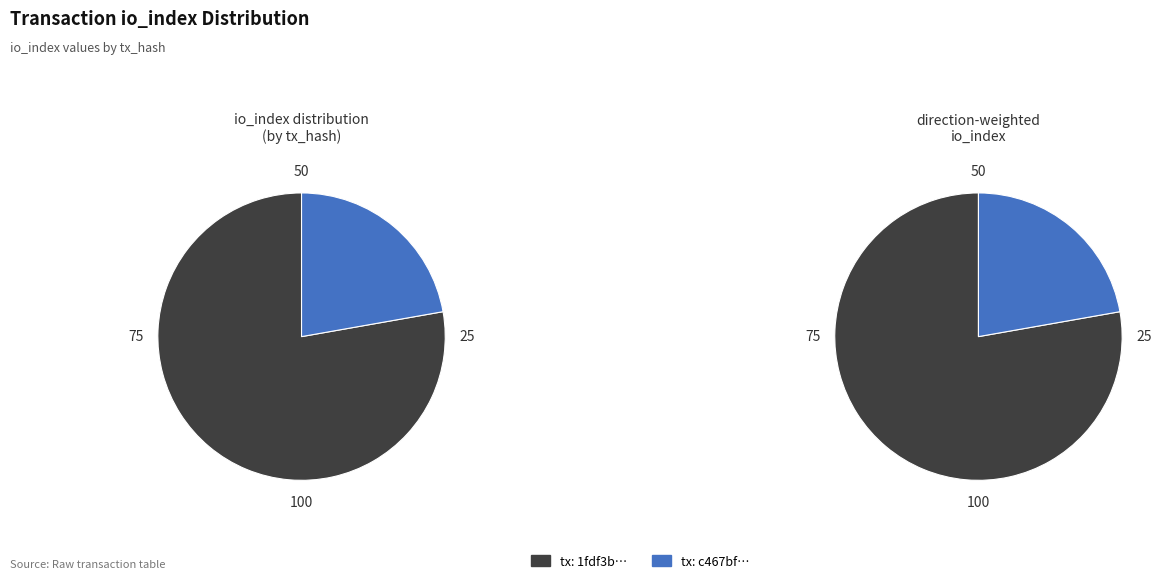

What is the total percentage of direction and io_index?

100.0%